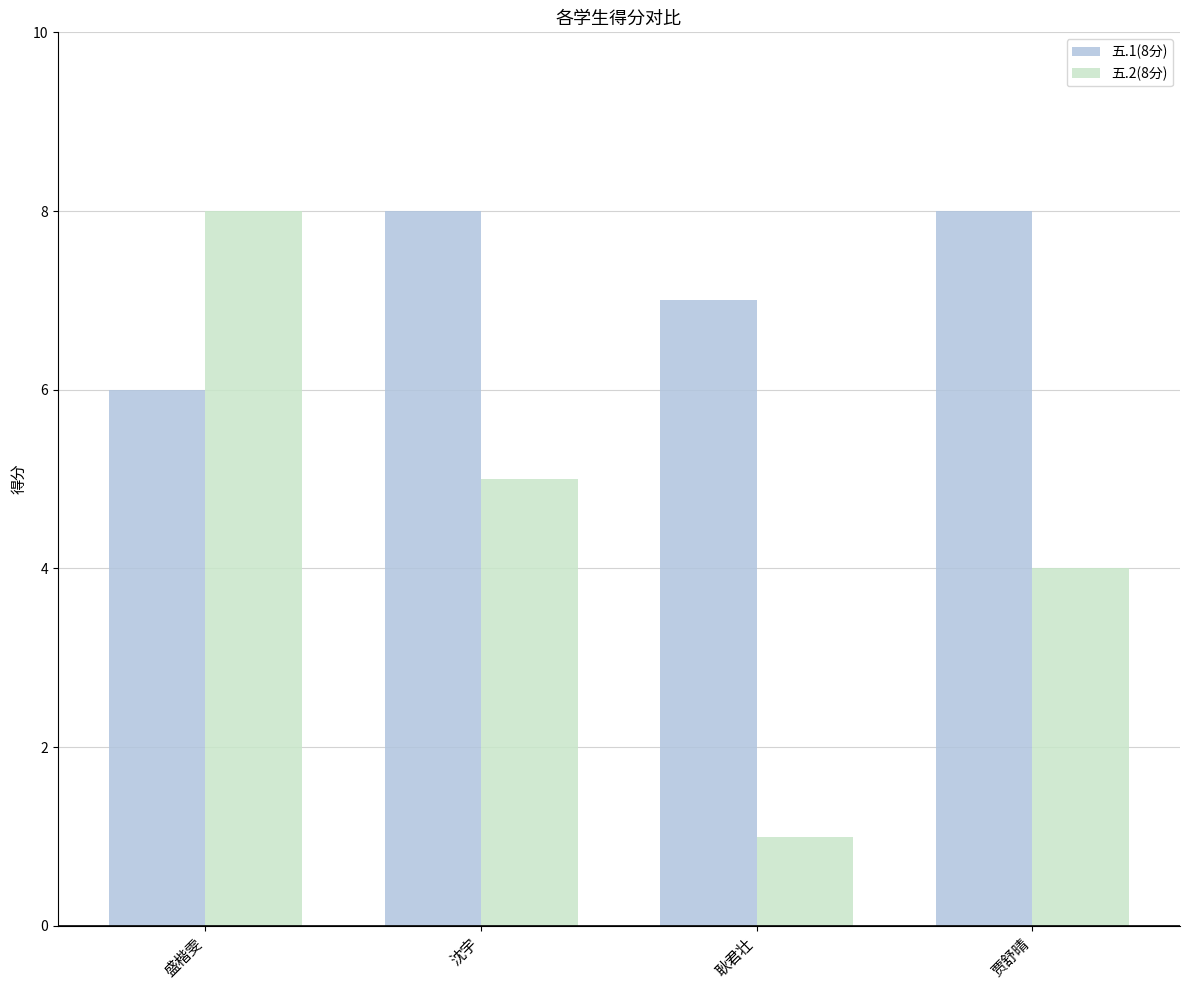

Which series has the largest range (max minus min)?

五.2(8分)